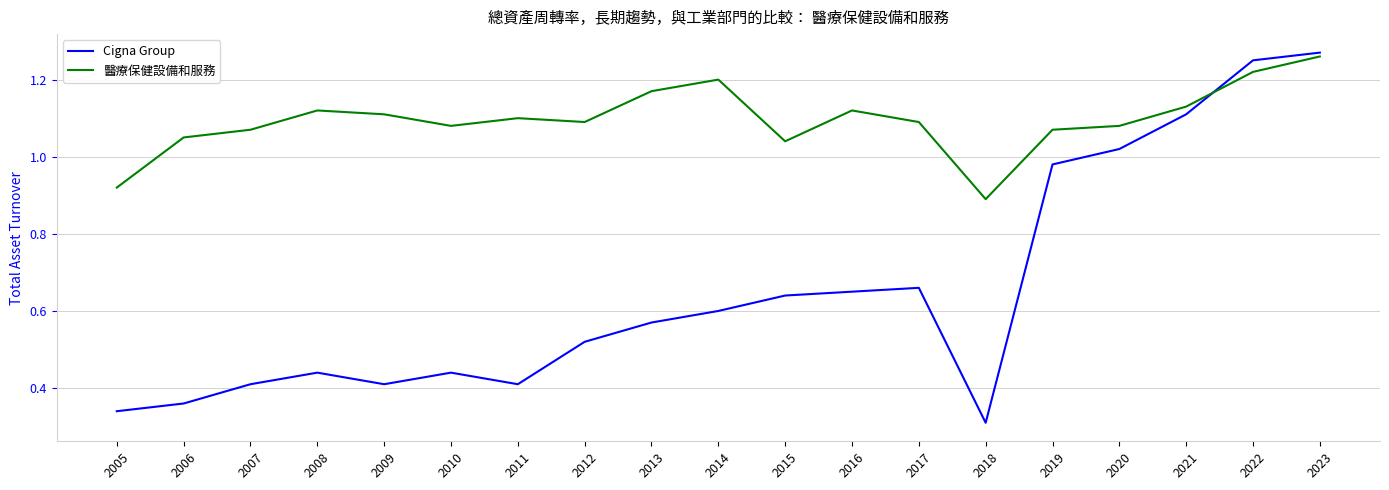

True or false: 醫療保健設備和服務 has more than 1 points higher than both neighbors.

True